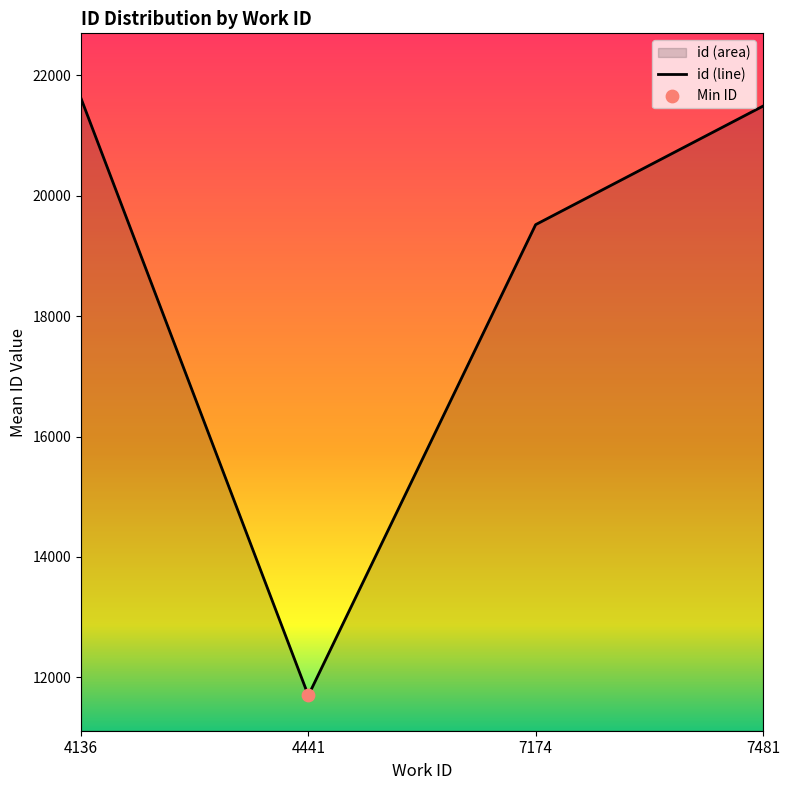

What is the change in value from 7174 to 7481?

+1968.0